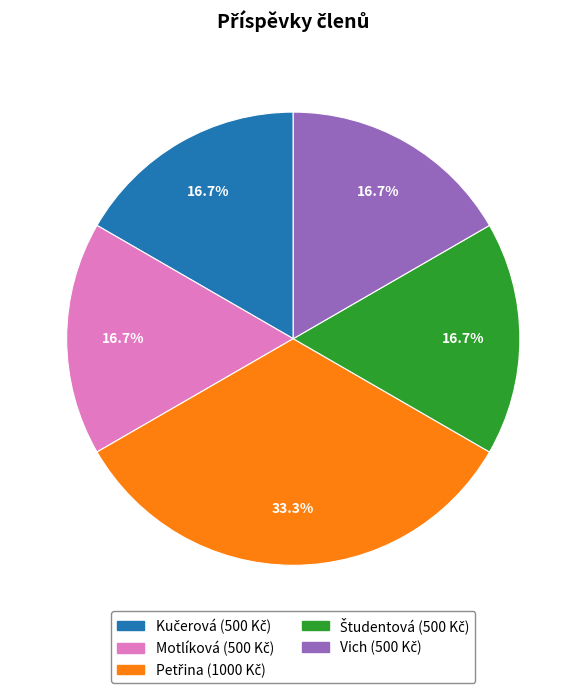

How many slices are in this pie chart?

5